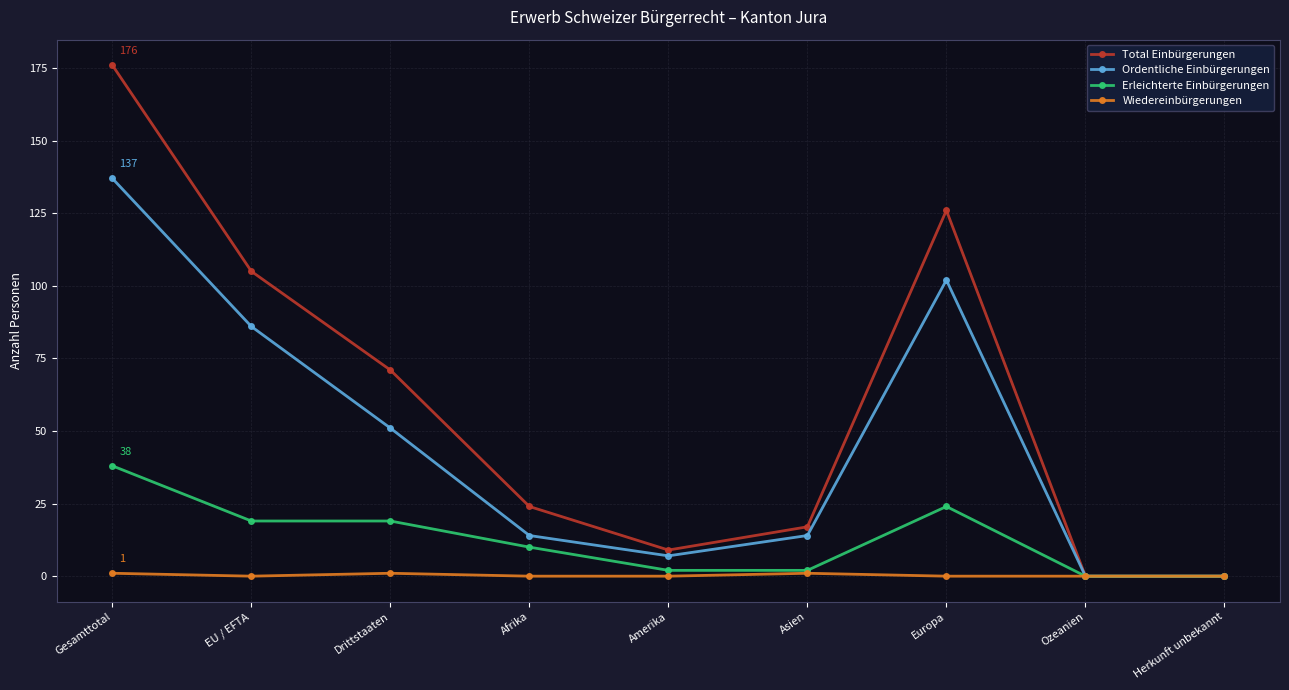

True or false: Total Einbürgerungen has more than 0 interior local peaks.

True